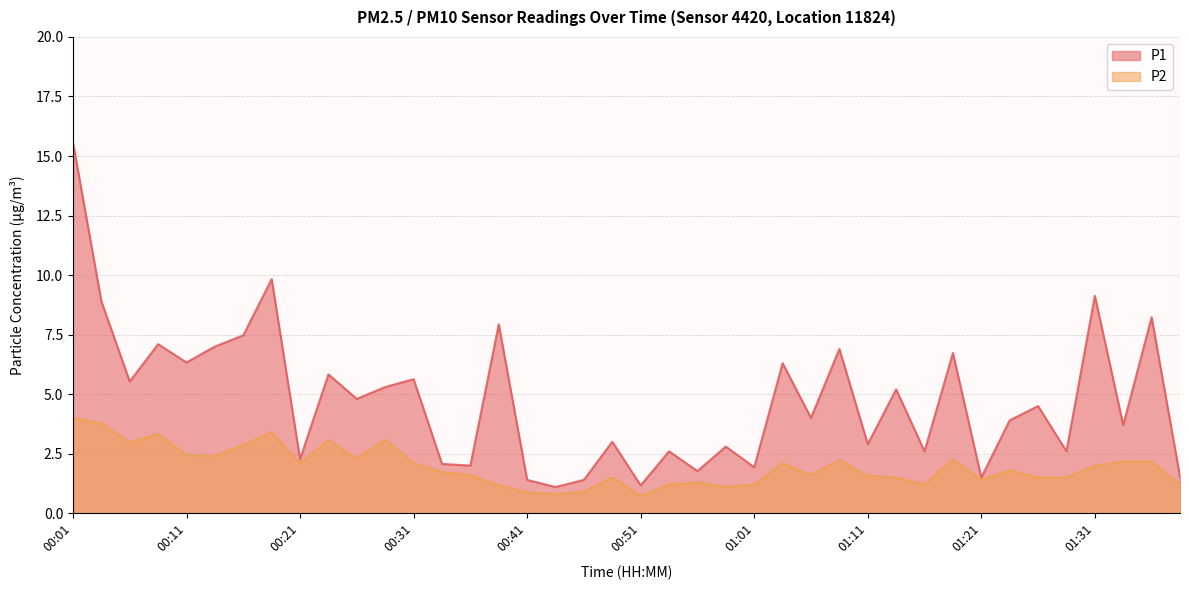

At 01:31, list the series in order from smallest to largest.

P2, P1